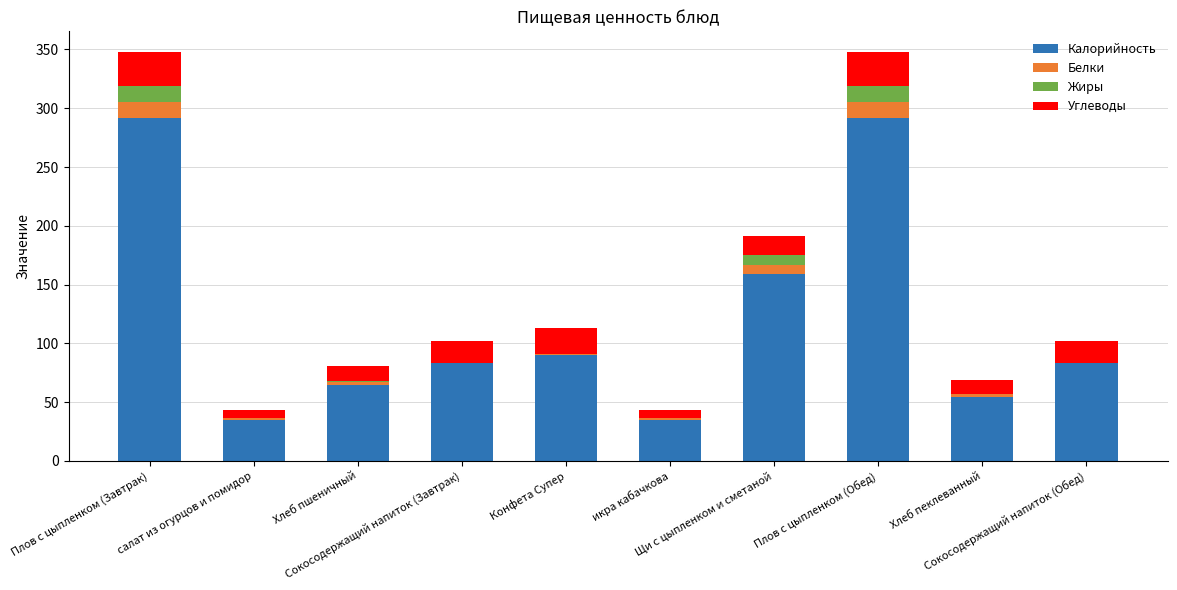

Are the bars grouped side by side (vs. stacked)?

No